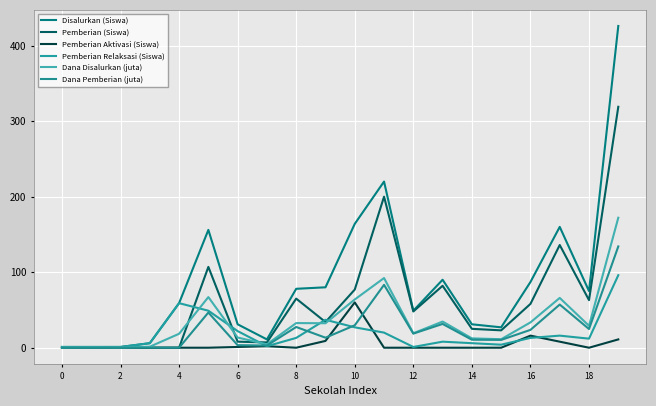

How many lines are shown in the chart?

6